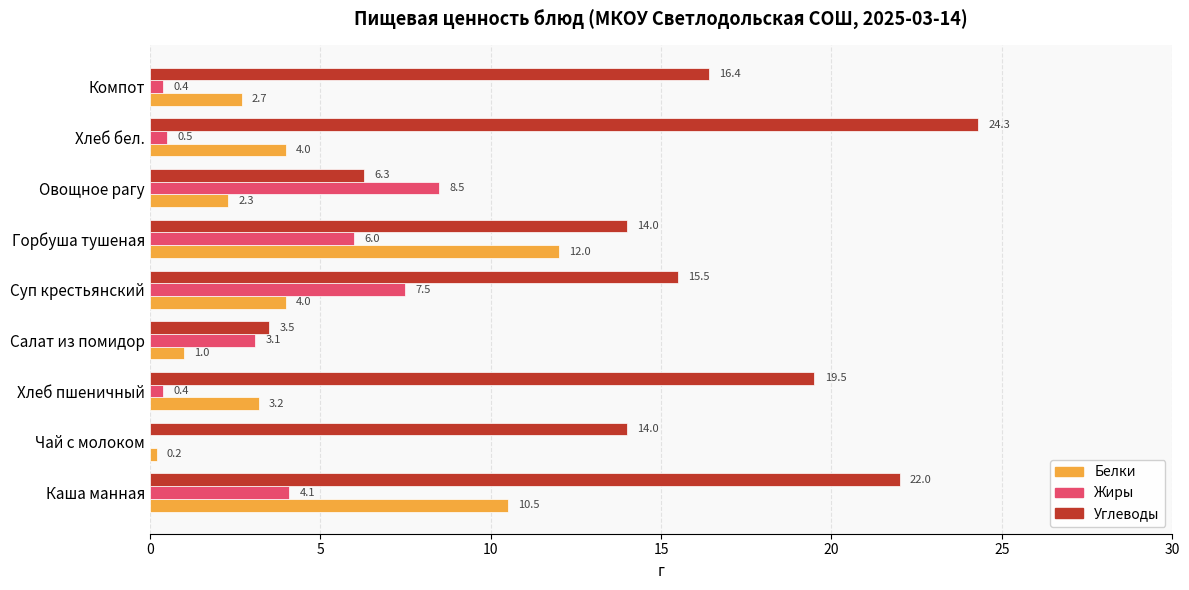

Which series changed the most between Горбуша тушеная and Овощное рагу?

Белки